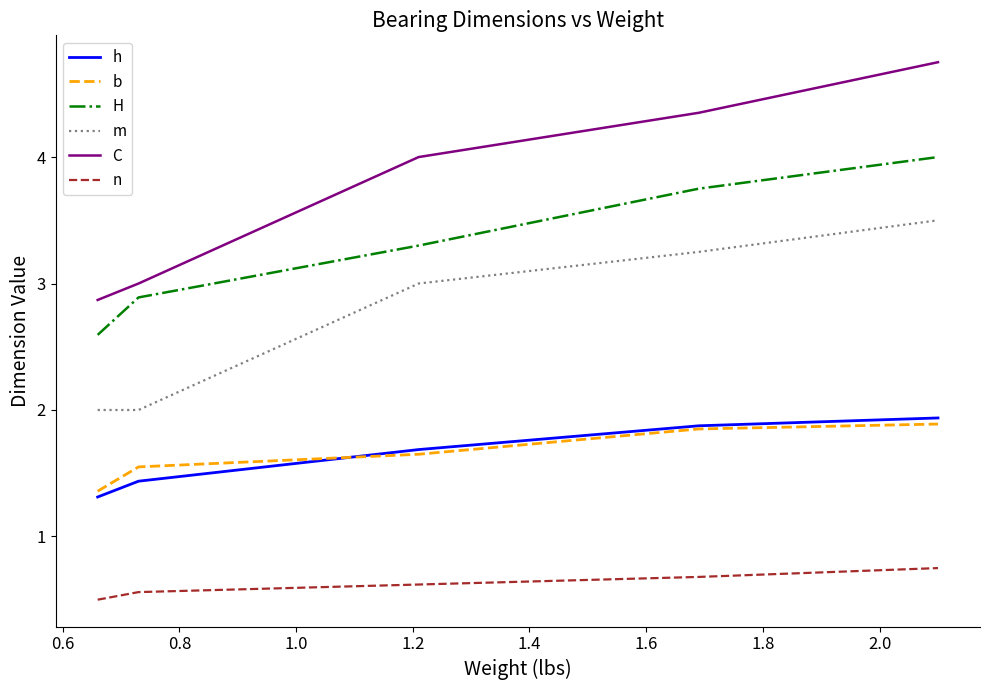

What is the label of the 8th point from the left?

1.8